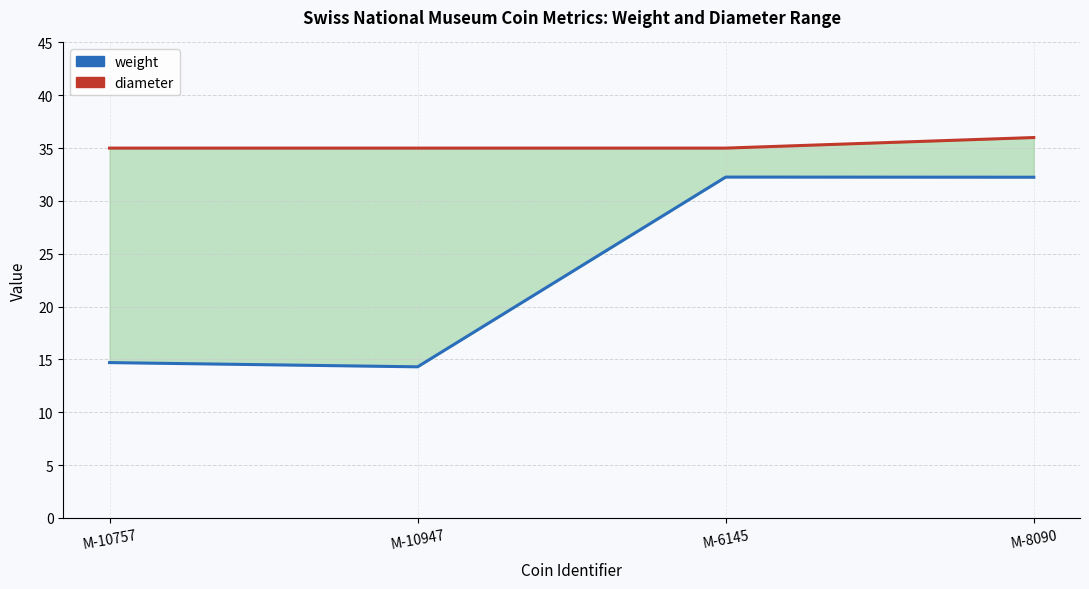

In weight, how many points are lower than both neighbors (excluding endpoints)?

1